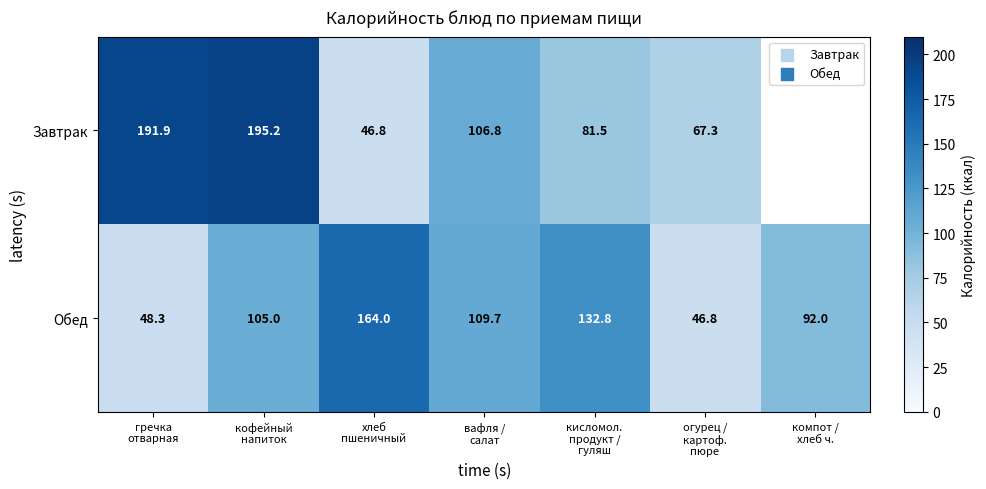

What is the highest value of the Обед series?

164.0